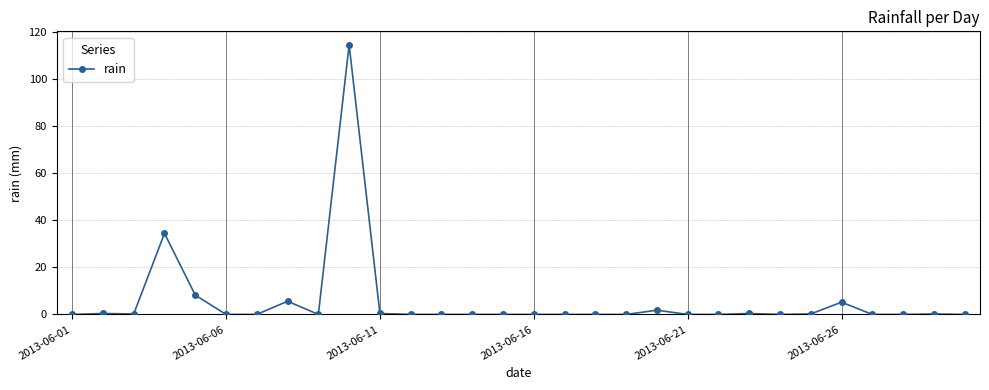

True or false: there are more than 1 points higher than both neighbors.

True